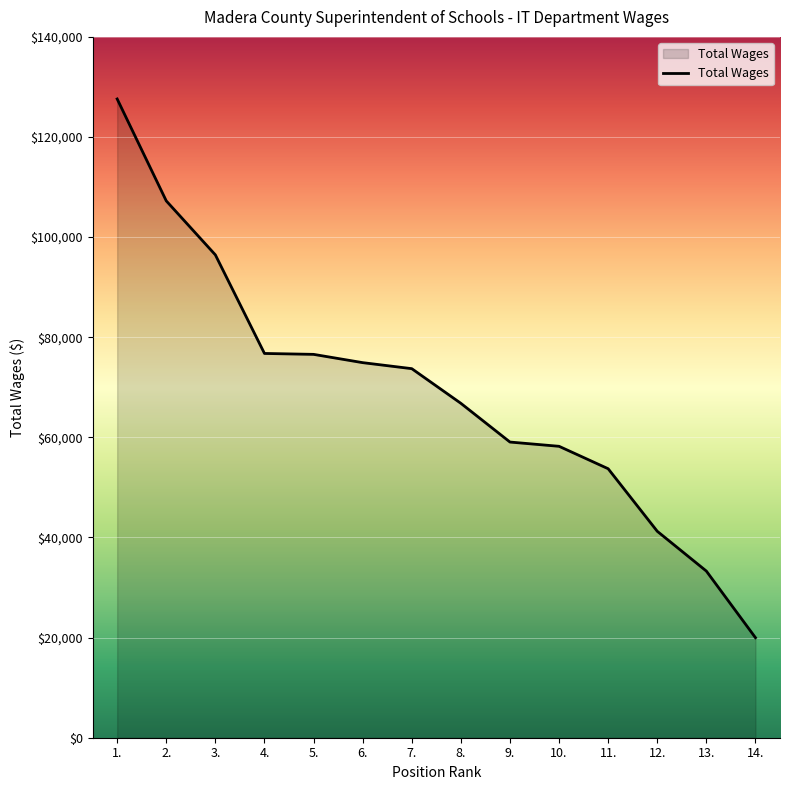

What is the maximum value shown in the chart?

127600